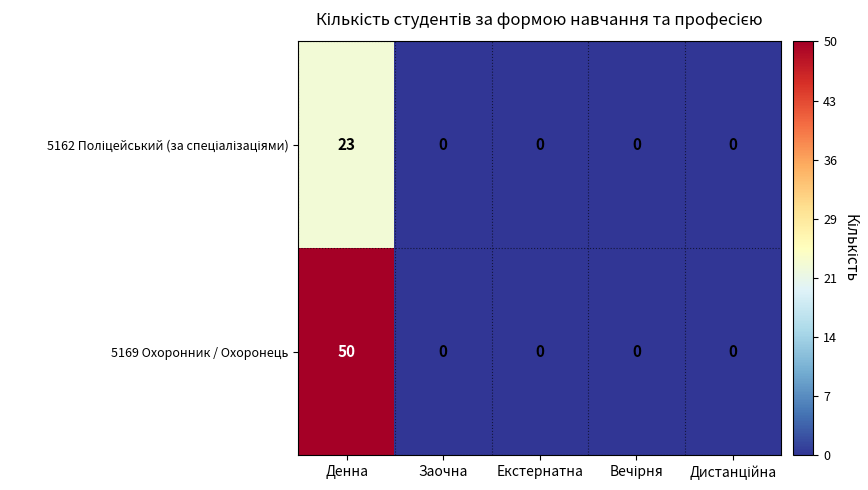

How many data points does each series have?

5